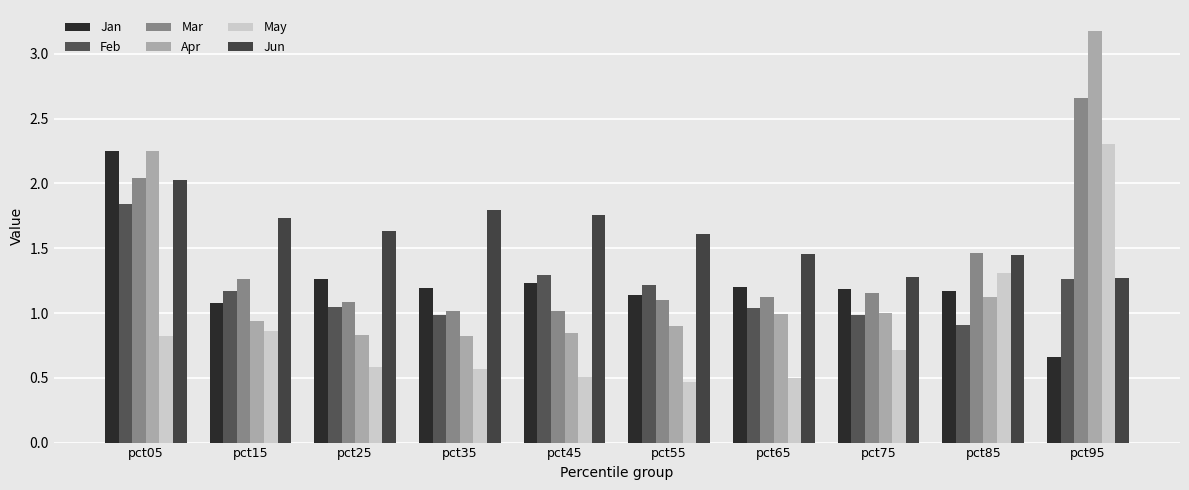

Is it true that Jan equals 1.1 at pct15?

True